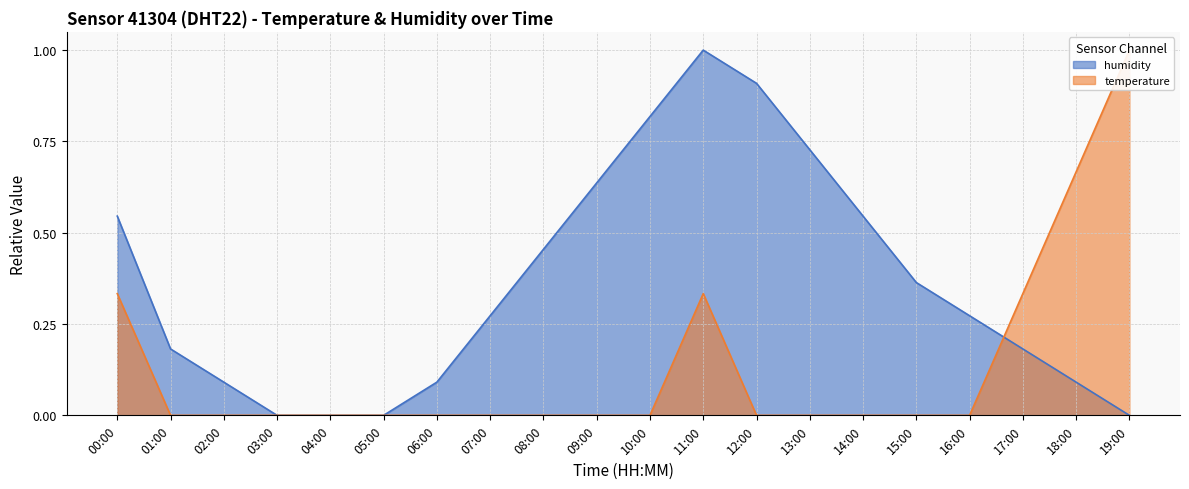

Between 05:00 and 14:00, which series saw the biggest shift?

humidity